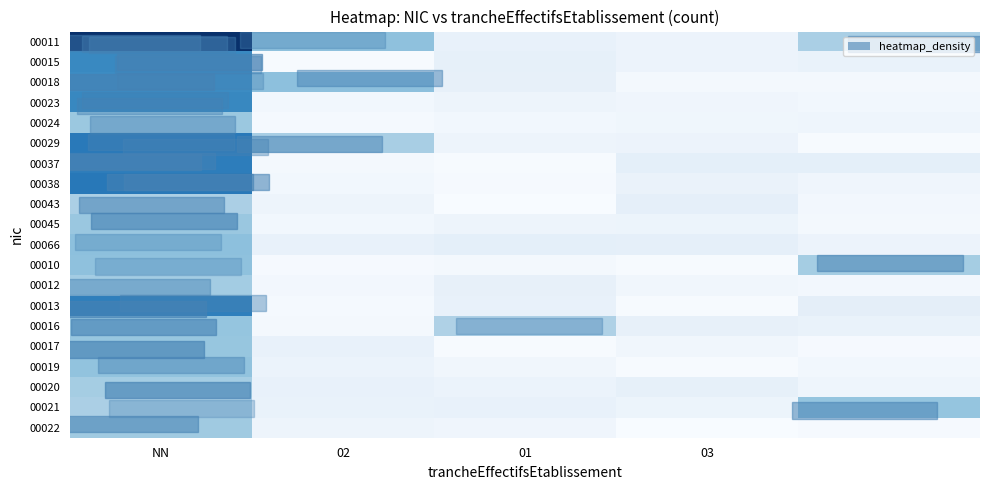

What is the maximum value shown in the chart?

3.1